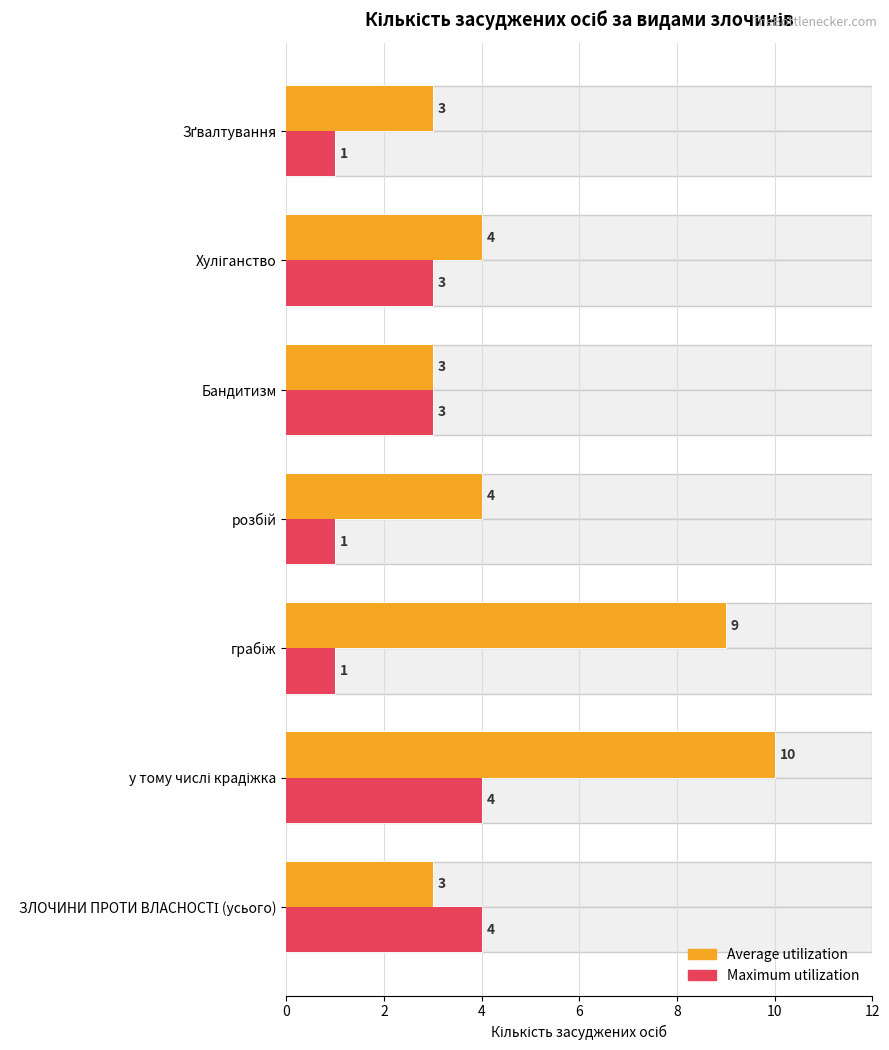

What are all the series names shown in the legend?

Average utilization, Maximum utilization